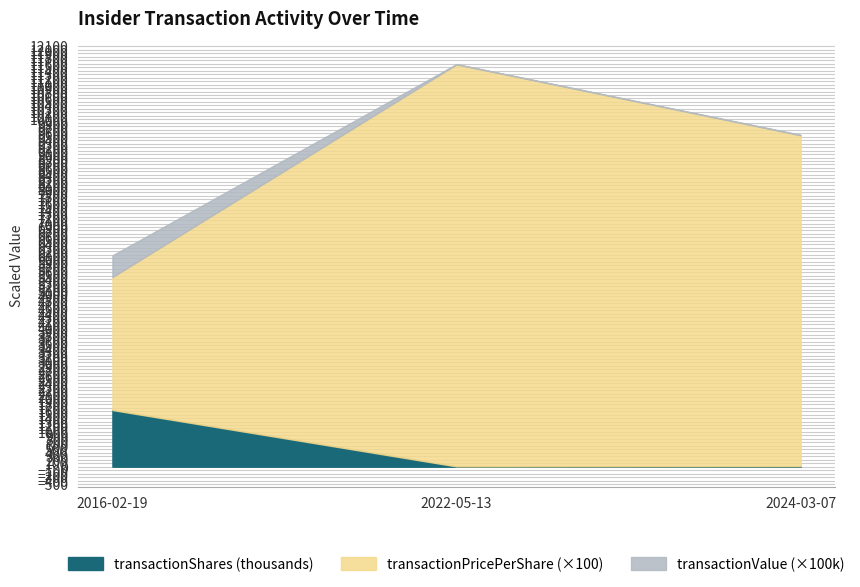

How many lines are shown in the chart?

3